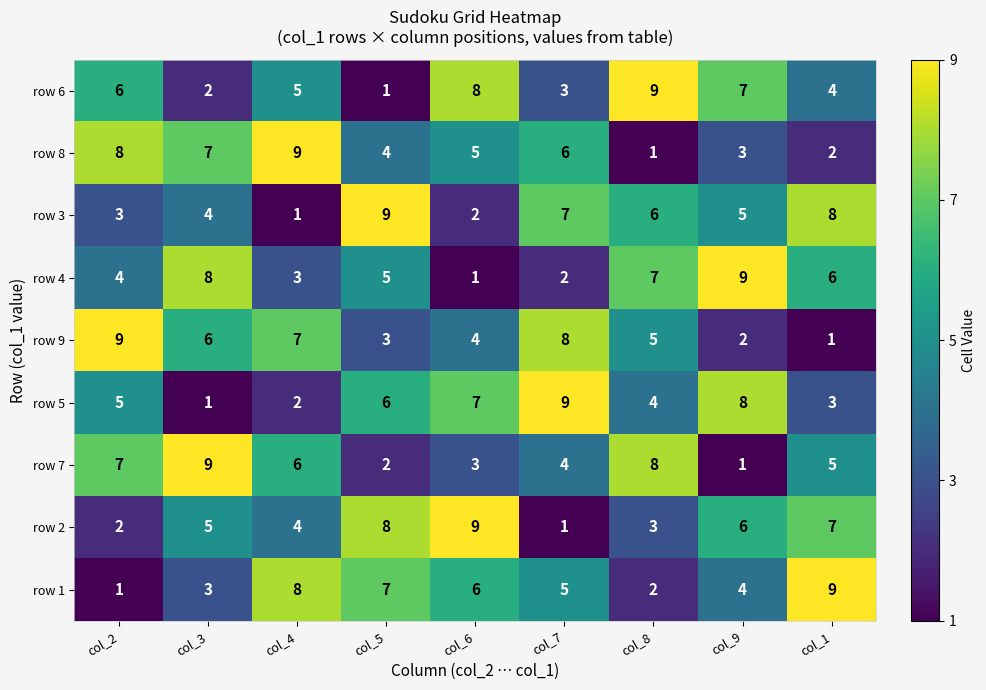

Is it true that row 2 equals 4 at col_8?

False